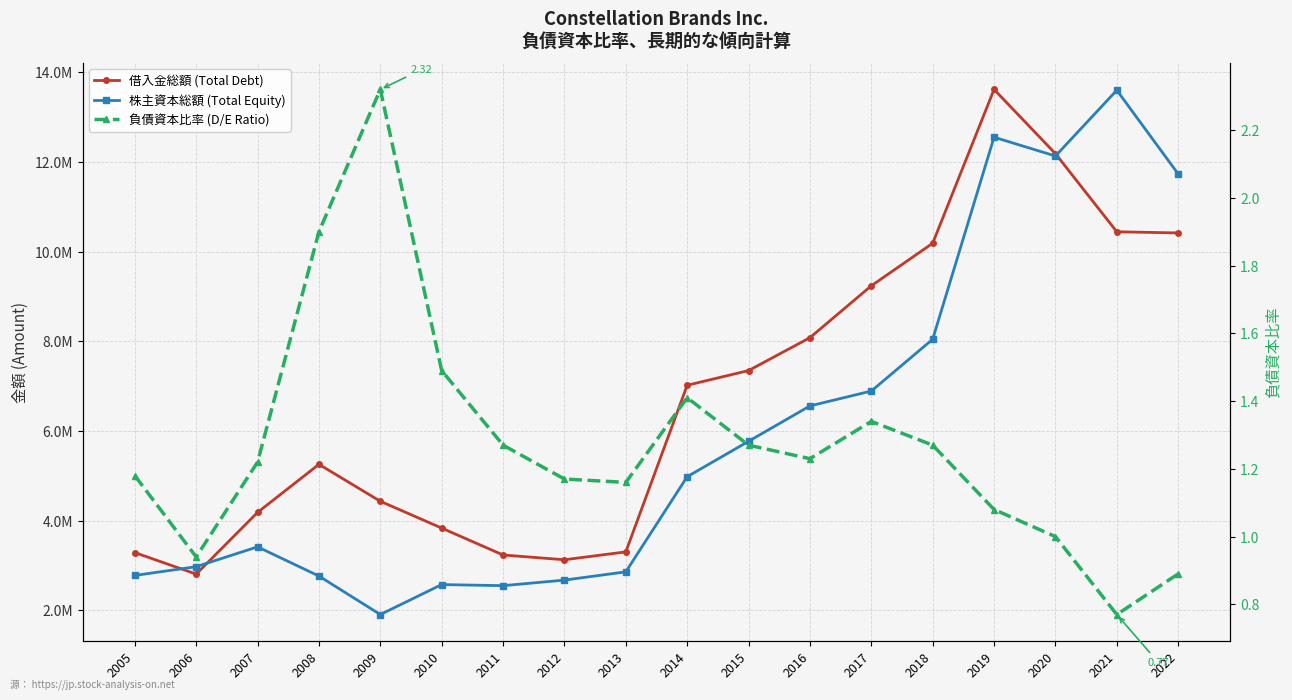

What is the maximum value shown in the chart?

13616500.0